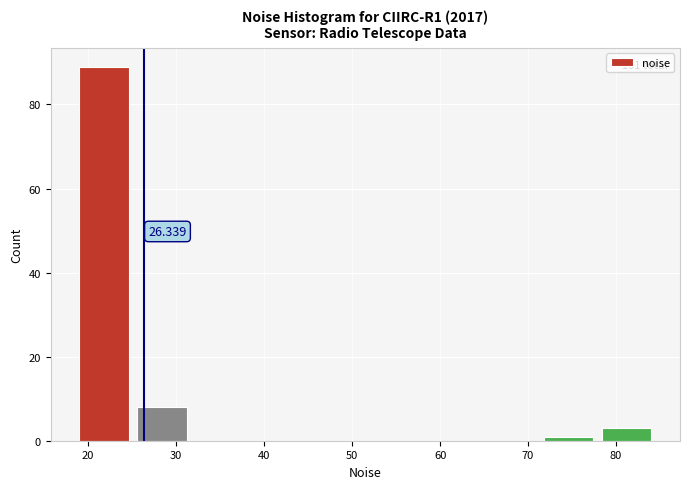

Which range on the x-axis has the tallest bar?

18 to 25